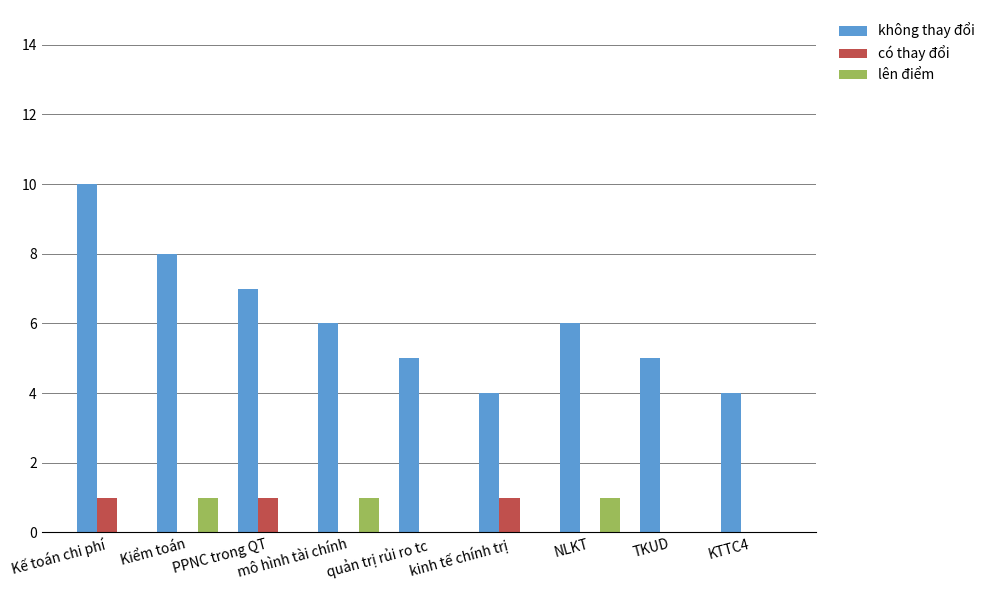

What is the approximate value of không thay đổi at KTTC4?

4